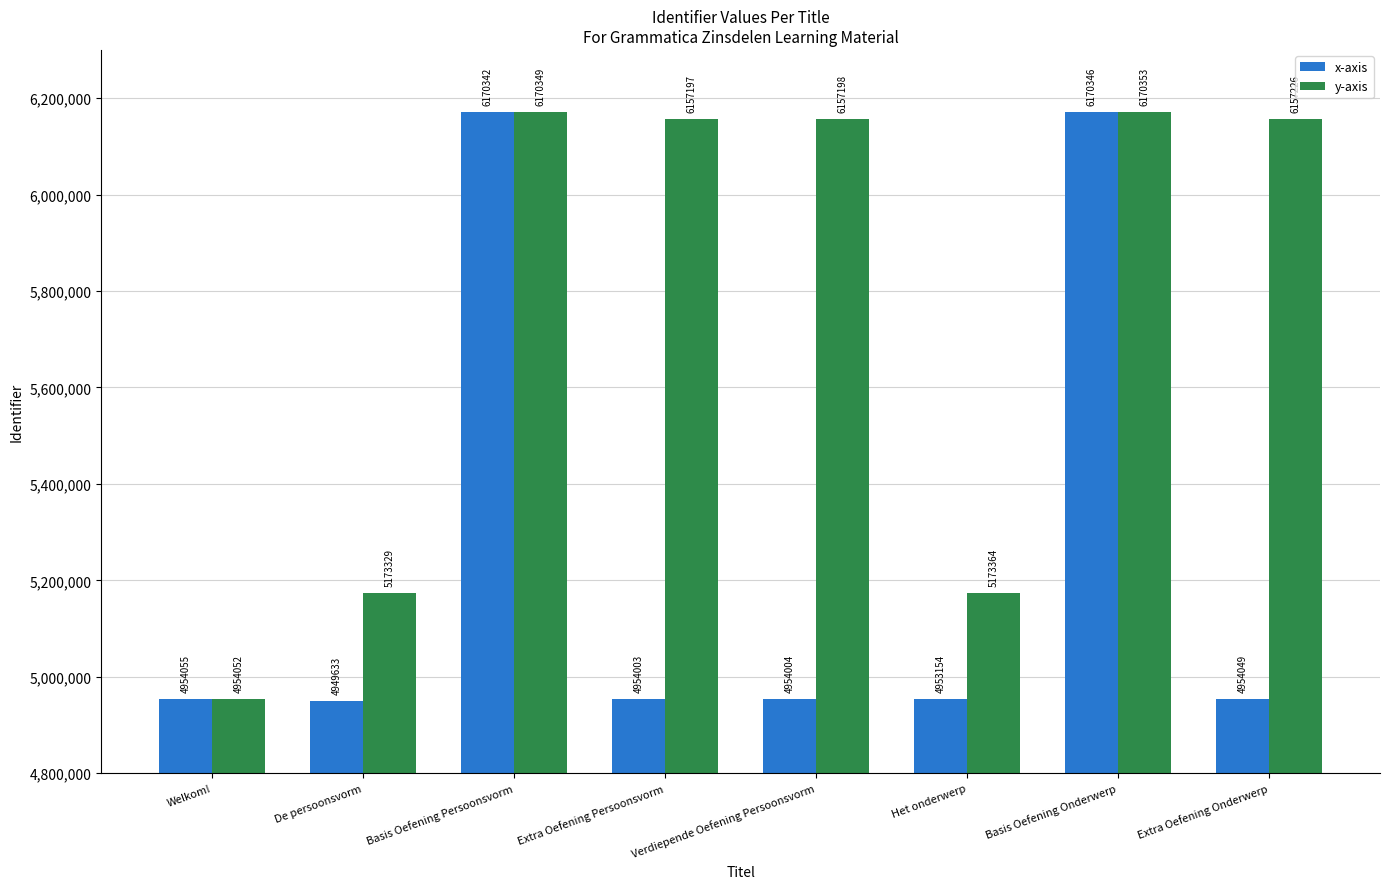

What is the label of the 5th bar from the left?

Verdiepende Oefening Persoonsvorm